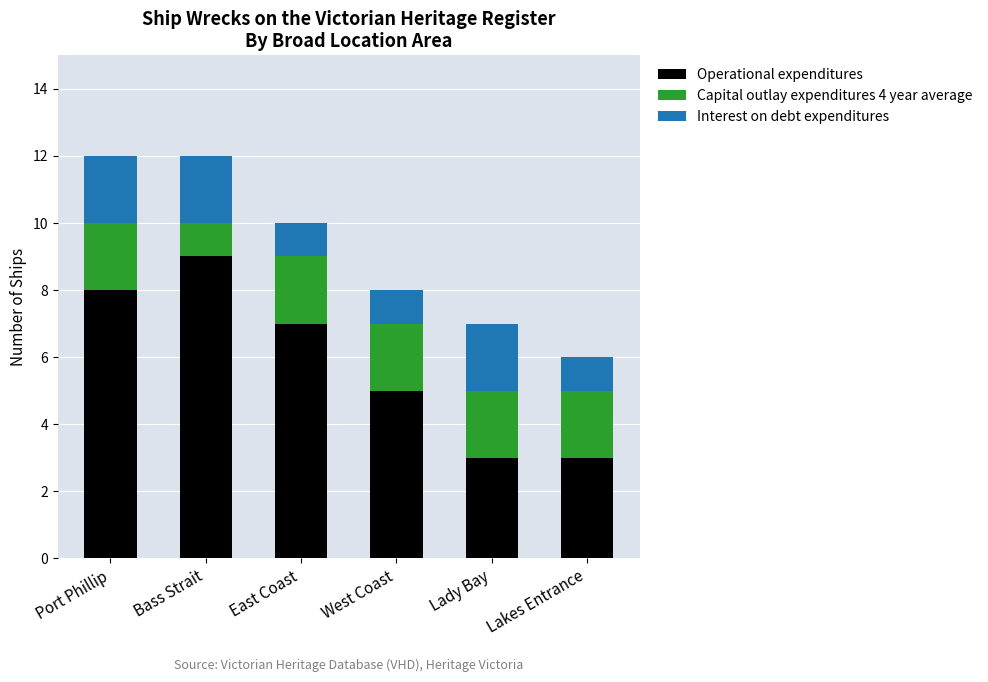

What is the sum of all Operational expenditures values?

35